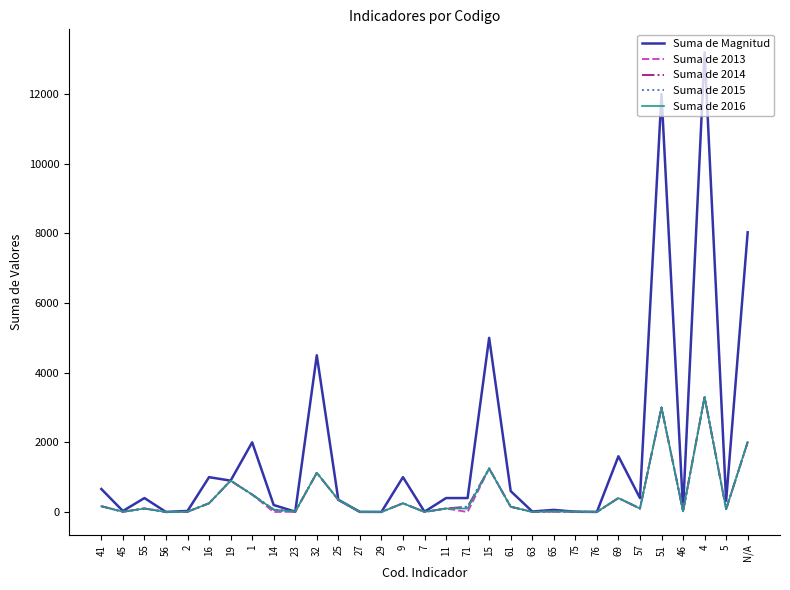

What are all the series names shown in the legend?

Suma de Magnitud, Suma de 2013, Suma de 2014, Suma de 2015, Suma de 2016